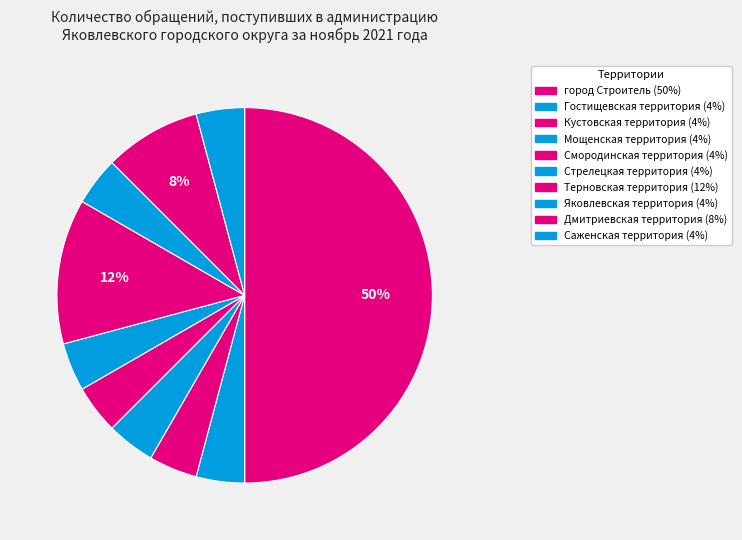

Is it true that город Строитель is 43% of the pie?

False